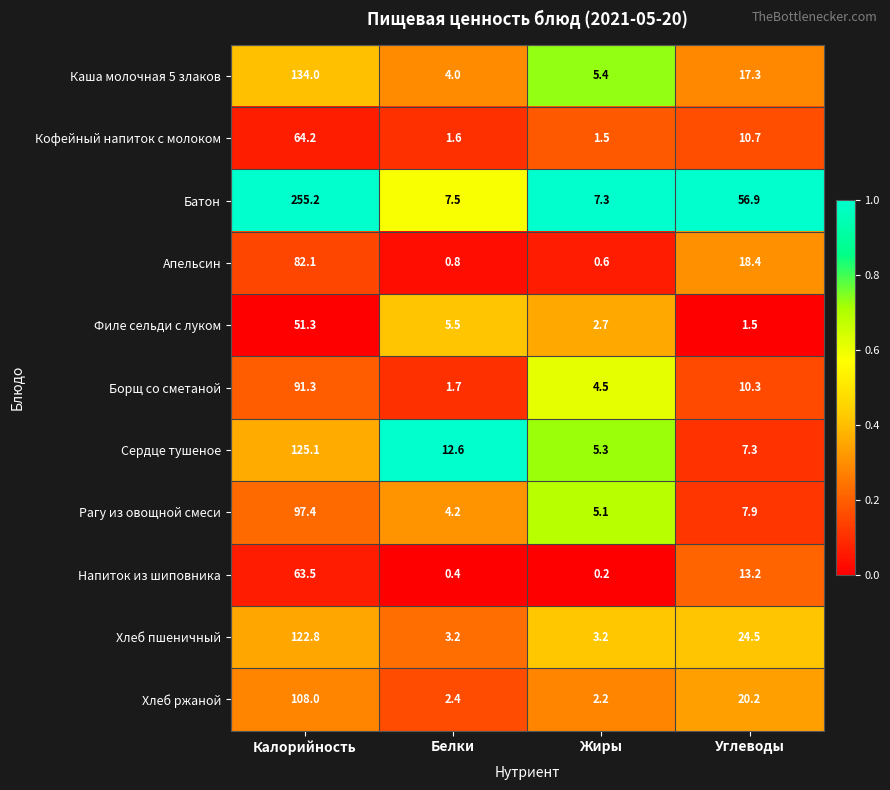

At which category does the chart reach its peak across all series?

Калорийность